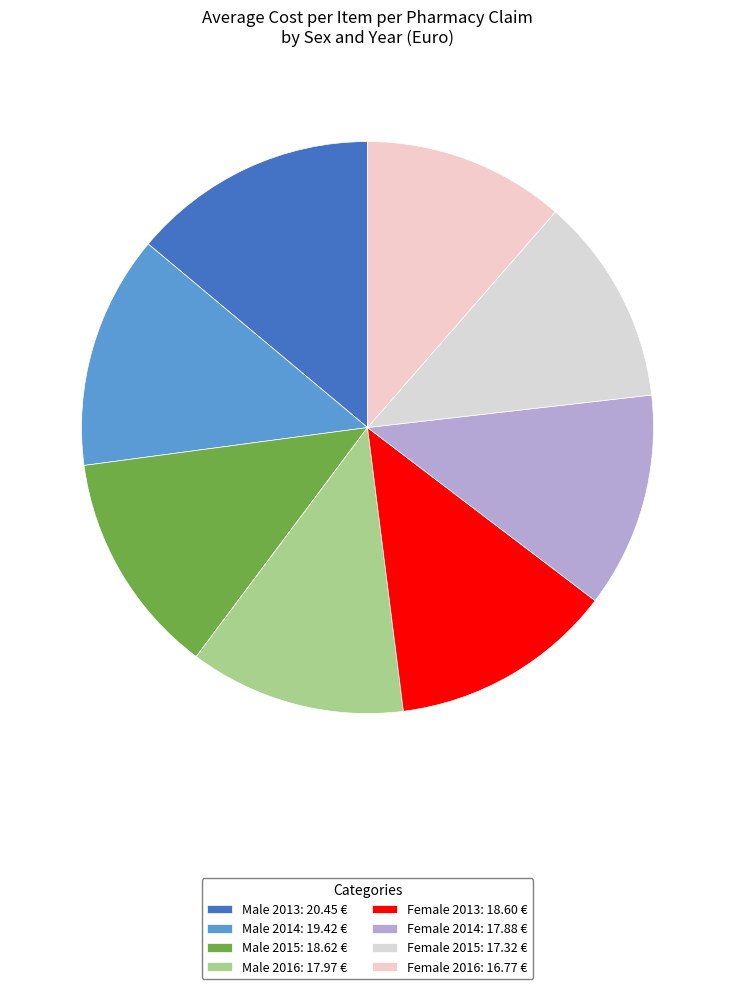

What is the change in value from Female 2013 to Female 2016?

-1.8